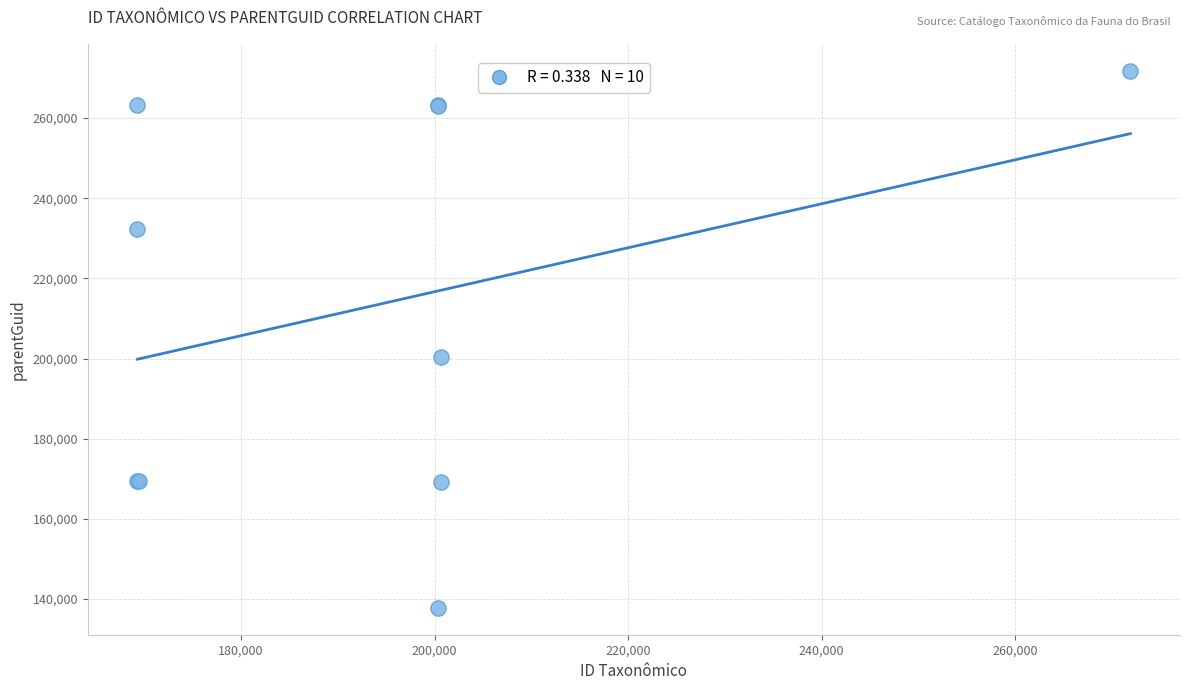

What Y value in the scatter plot is closest to 204808?

200378